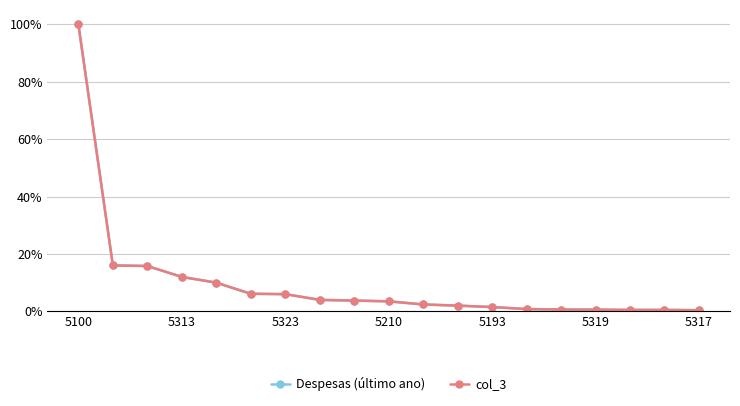

Does the chart have visible grid lines?

Yes